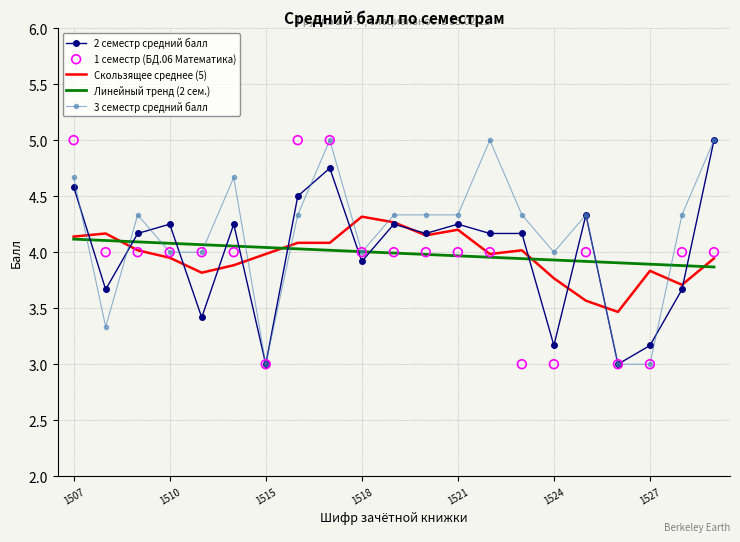

What is the total value across all series at 16?

20.2